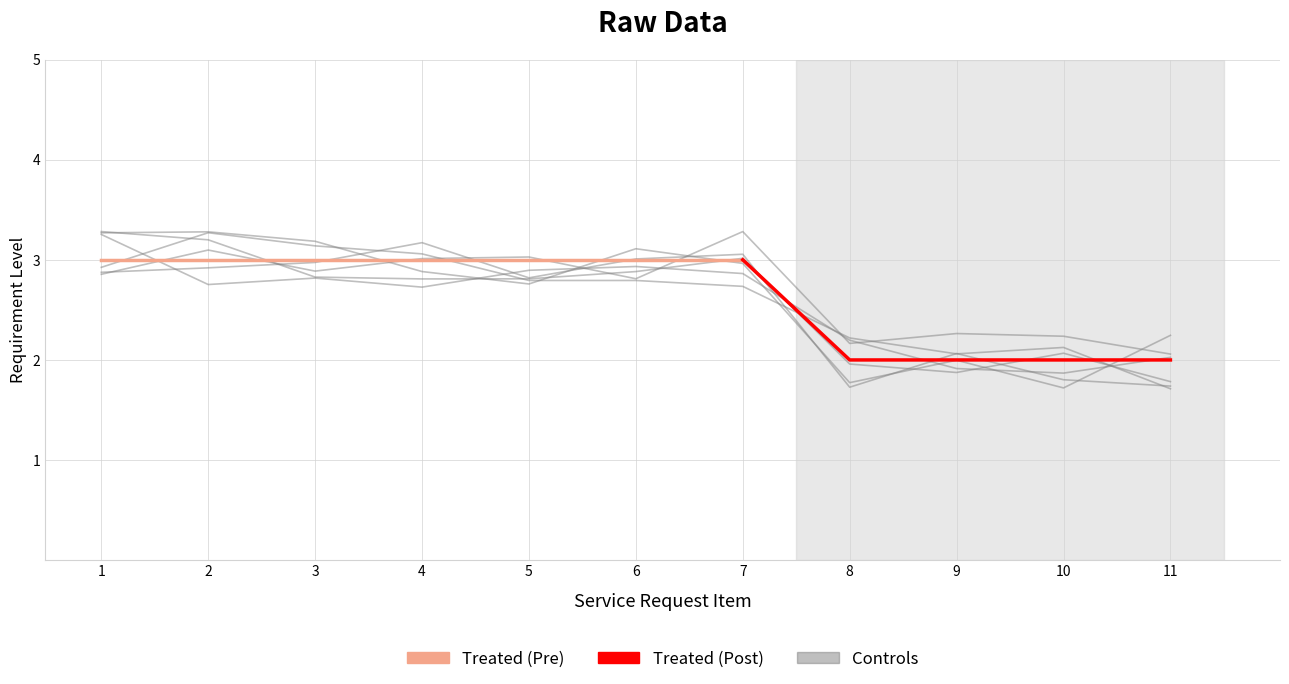

Rank the categories by value from lowest to highest.

8, 9, 10, 11, 1, 2, 3, 4, 5, 6, 7